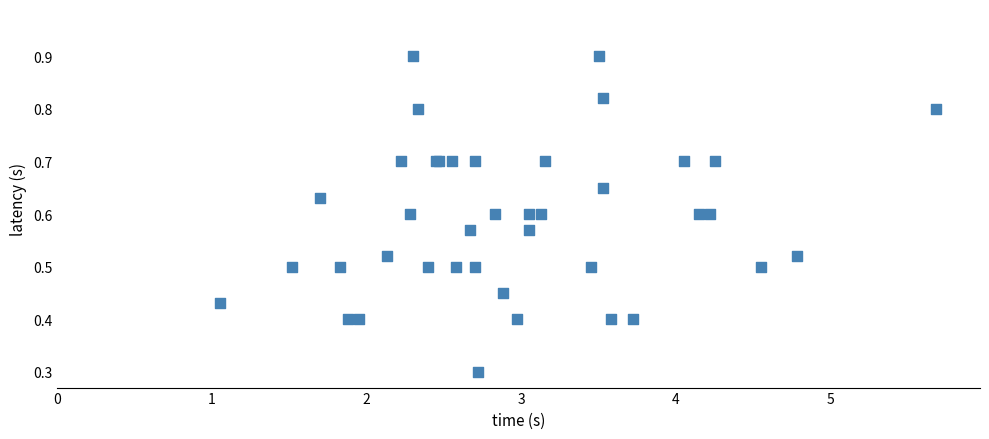

What Y value in the scatter plot is closest to 0?

0.3